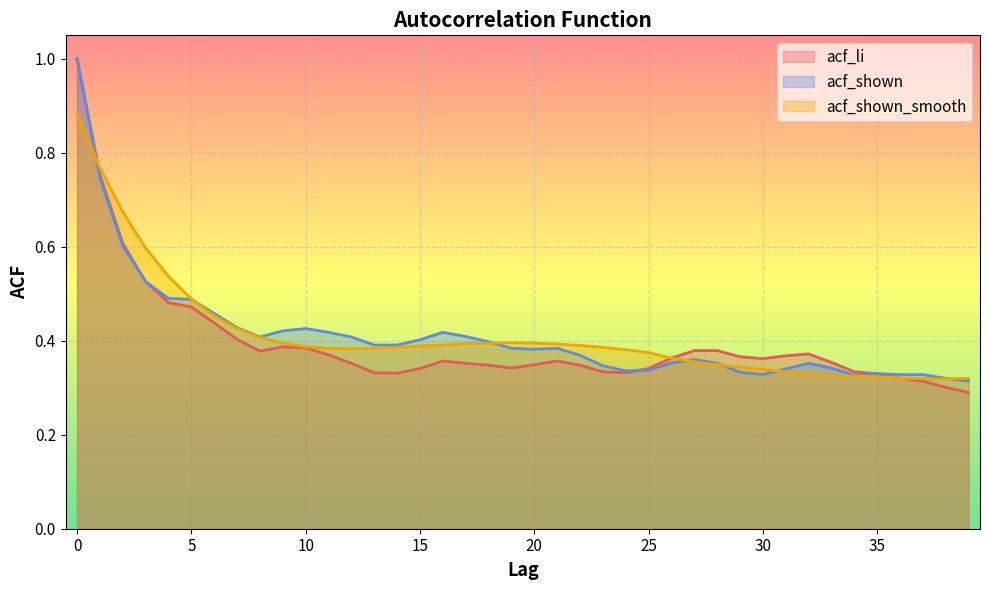

Does the chart display data point markers on the line(s)?

No